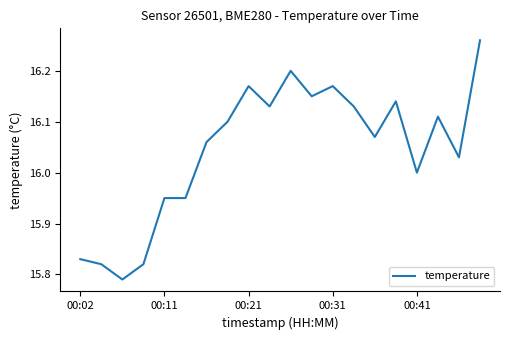

What is the difference between the maximum and minimum values?

0.5